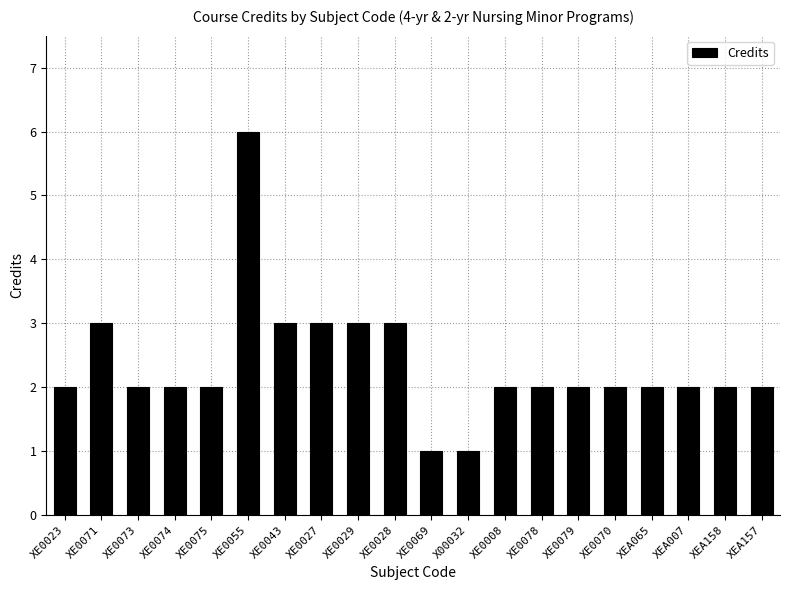

What is the ratio of the value at XE0023 to the value at X00032?

2.0